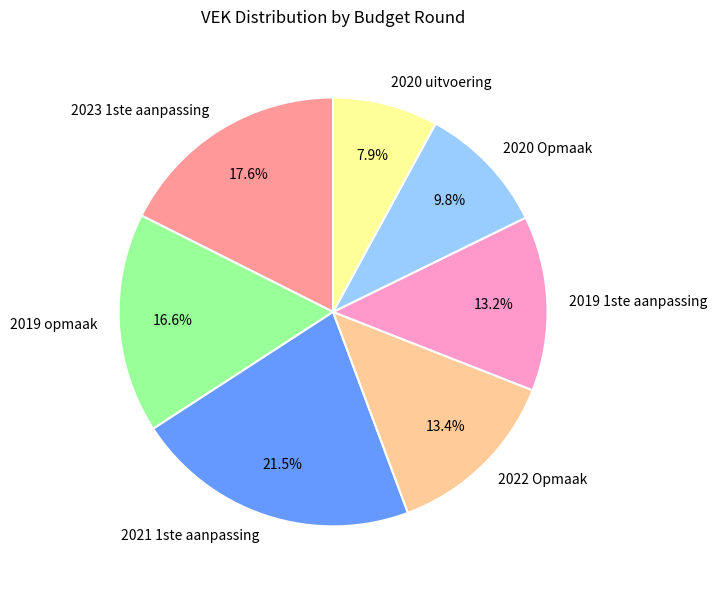

How many segments does this pie chart have?

7